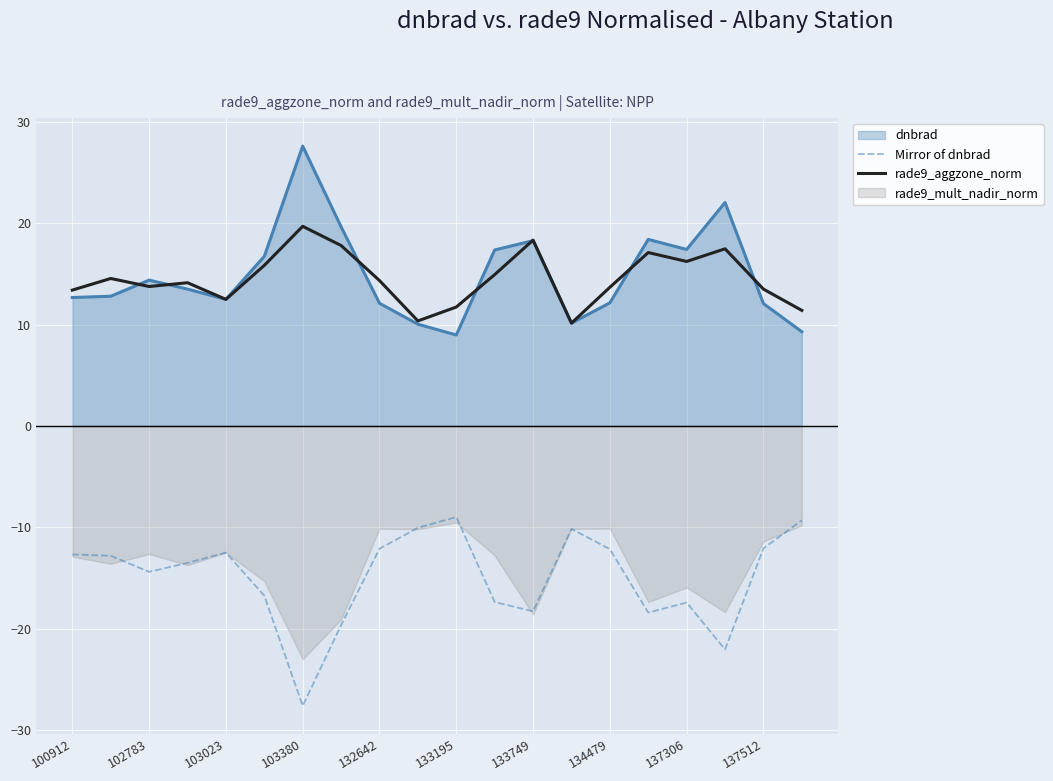

True or false: Mirror of dnbrad and rade9_aggzone_norm intersect in this chart.

False